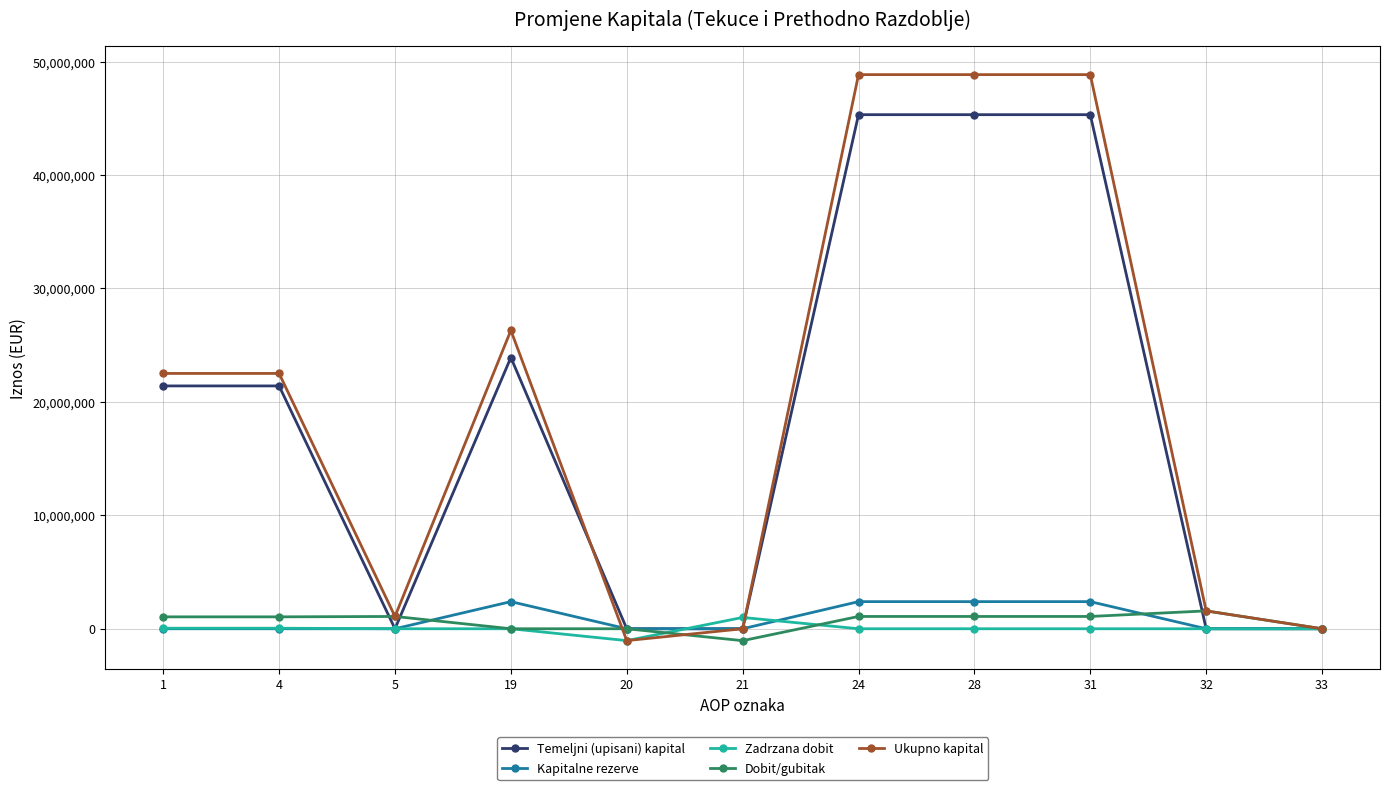

Which series has the widest spread of values?

Ukupno kapital